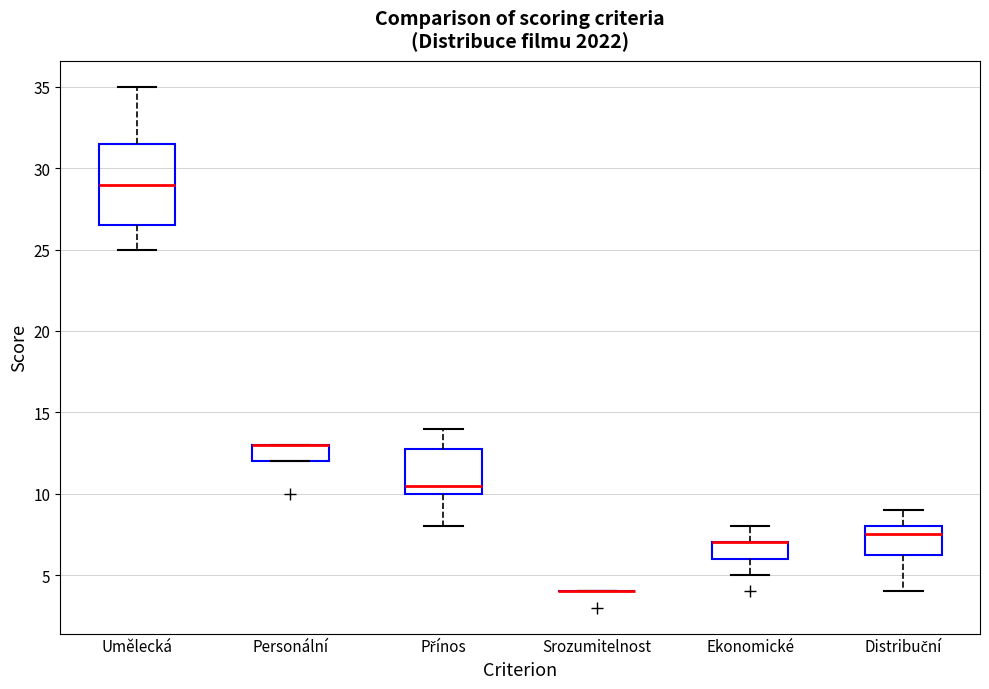

Where does the lower whisker of the box for Ekonomické end on the y-axis? The values are not printed on the chart, so give them approximately, as read against the axis.

5.0